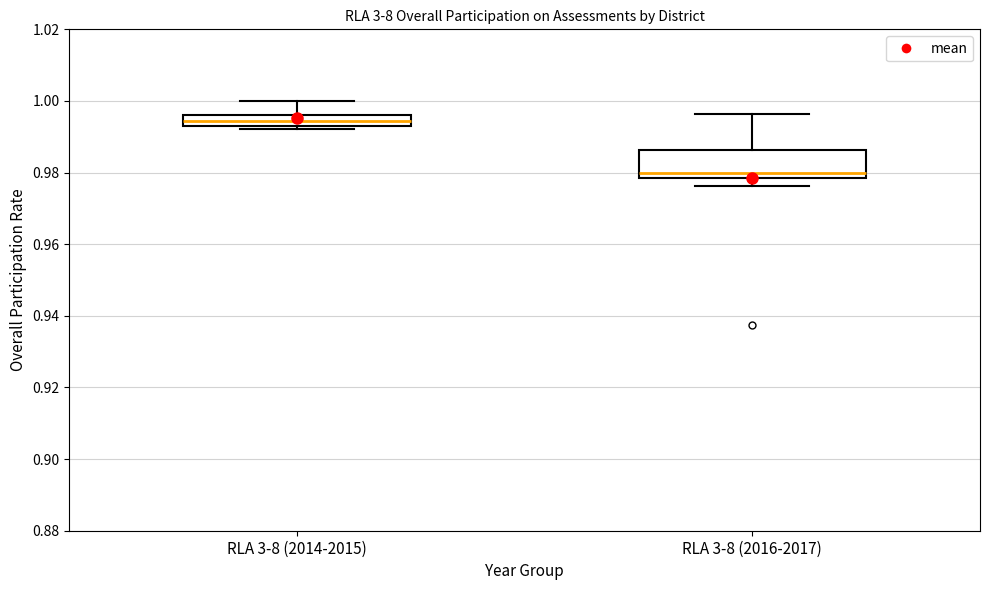

Reading left to right, read every box against the y-axis: the position of its median line, the range the box covers, and the ends of its whiskers. The values are not printed on the chart, so give them approximately, as read against the axis.

RLA 3-8 (2014-2015): median 0.994 (inside the box), box 0.994 to 0.996, whiskers 0.992 to 1.000
RLA 3-8 (2016-2017): median 0.980, box 0.978 to 0.986, whiskers 0.976 to 0.996